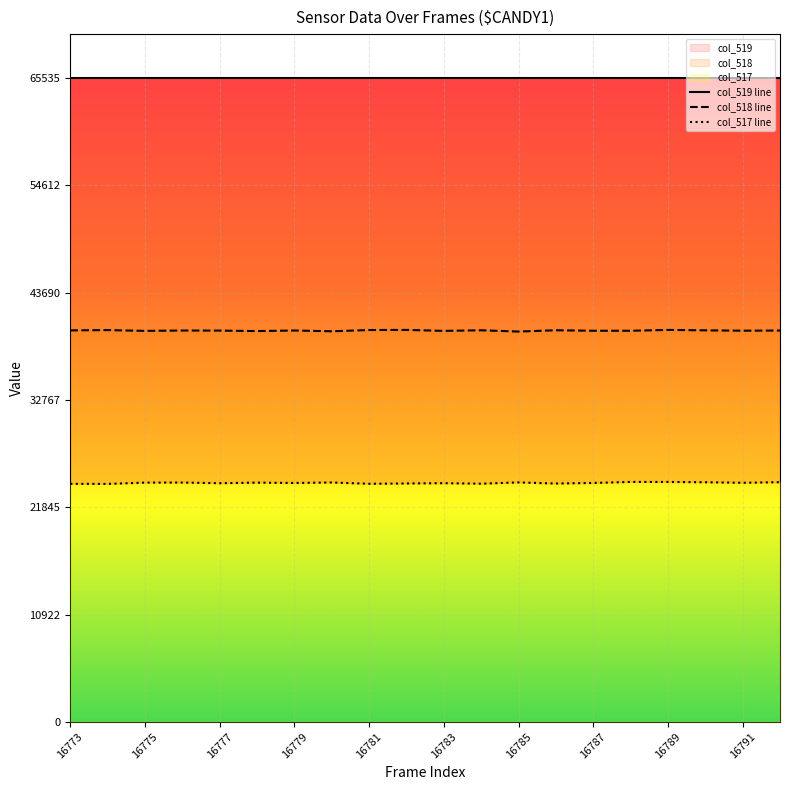

True or false: col_518 and col_517 intersect in this chart.

False